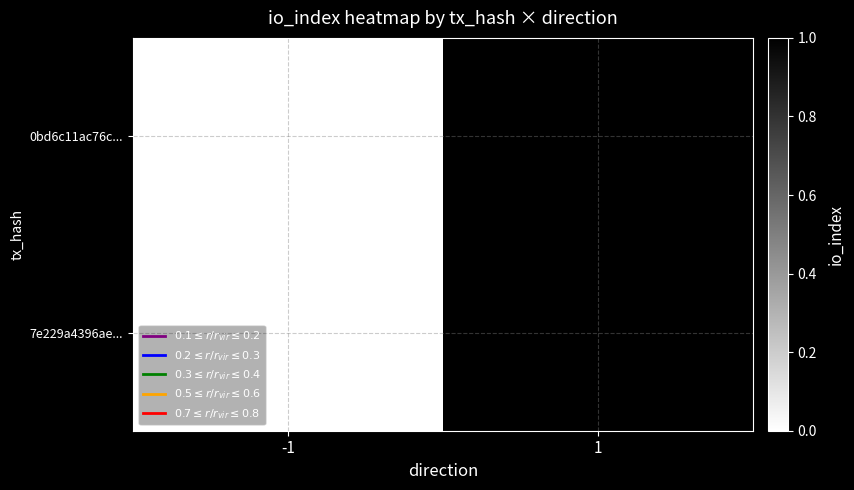

Rank the series at -1 from lowest to highest value.

0bd6c11ac76c..., 7e229a4396ae...